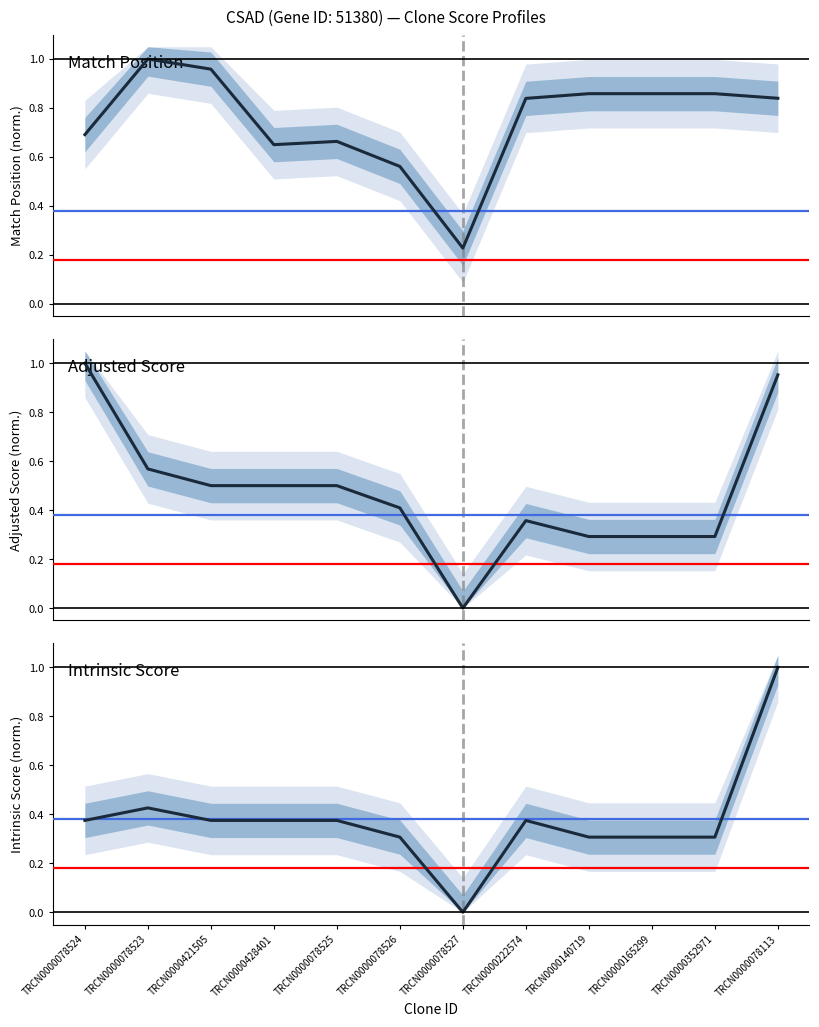

The value of Match Position at TRCN0000222574 is 0.8. True or false?

True